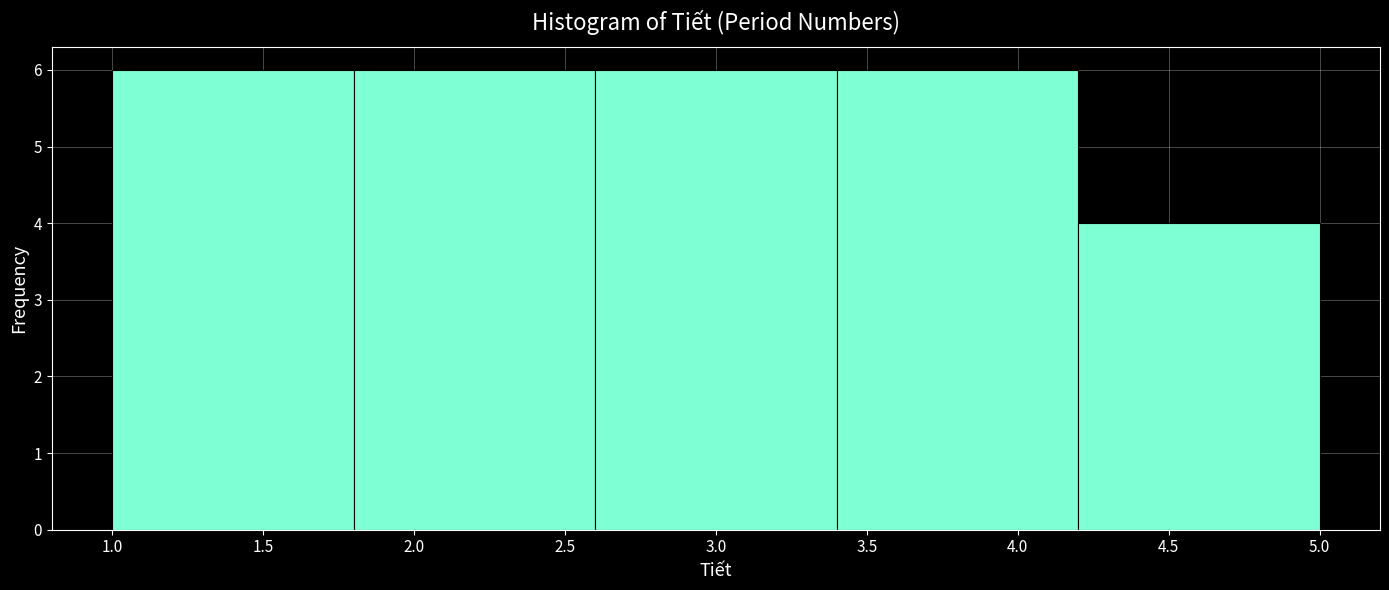

Reading left to right, list every bar in this chart as the range it spans on the x-axis followed by its height. The values are not printed on the chart, so give them approximately, as read against the axis.

1.0 to 1.8: 6
1.8 to 2.6: 6
2.6 to 3.4: 6
3.4 to 4.2: 6
4.2 to 5.0: 4